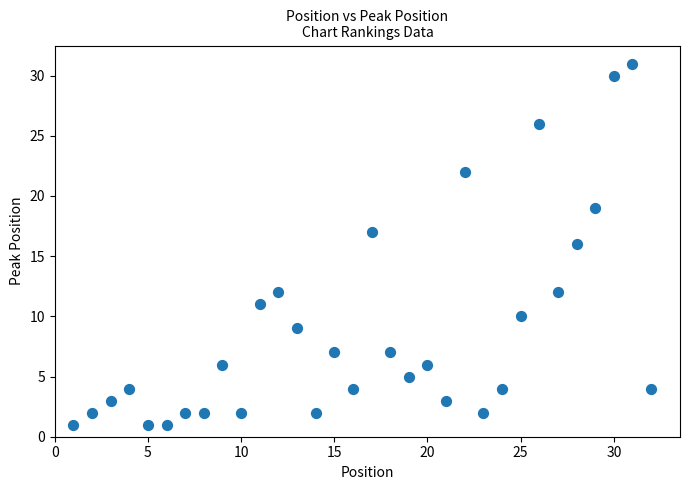

What is the range of Y values (max minus min)?

30